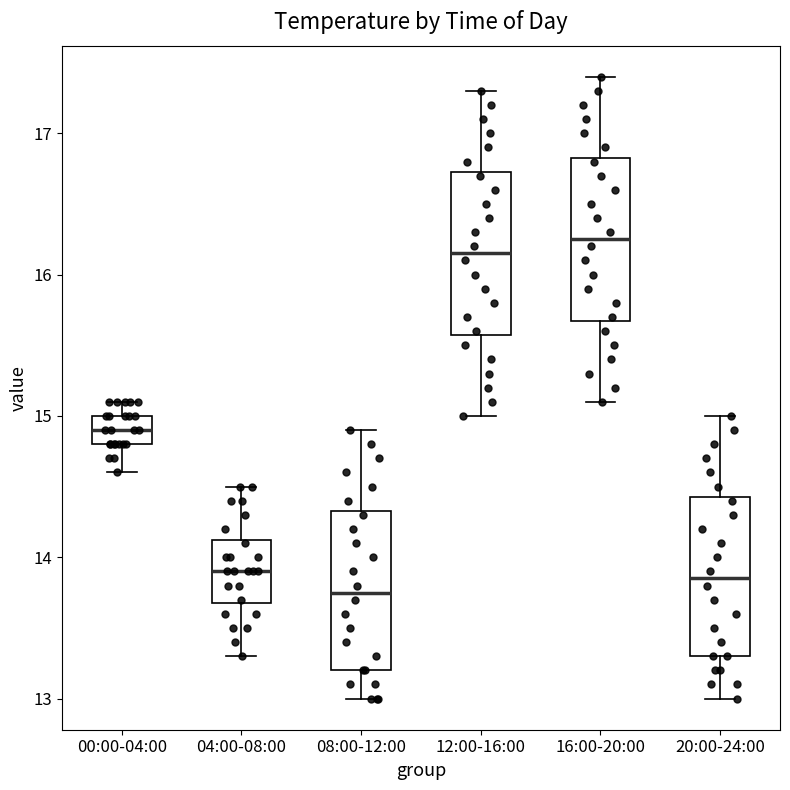

Which box has the lowest median line?

08:00-12:00